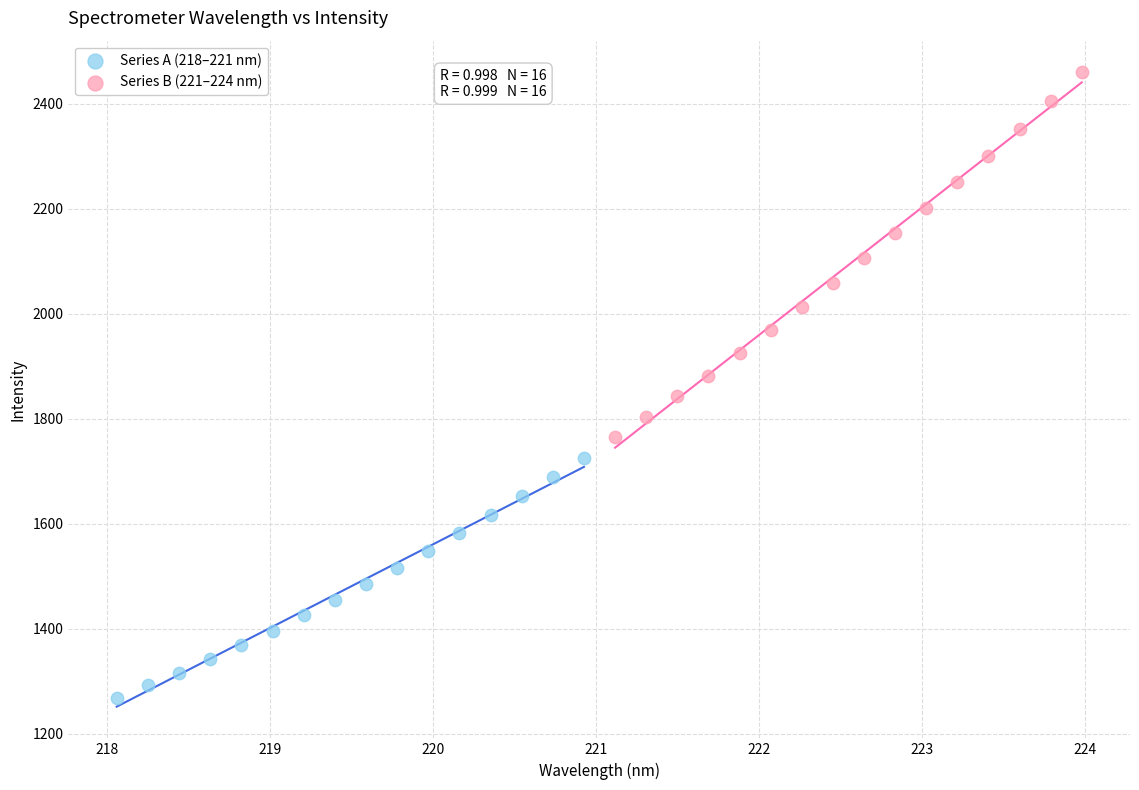

Which series has the largest Y range (max minus min)?

Series B (221–224 nm)